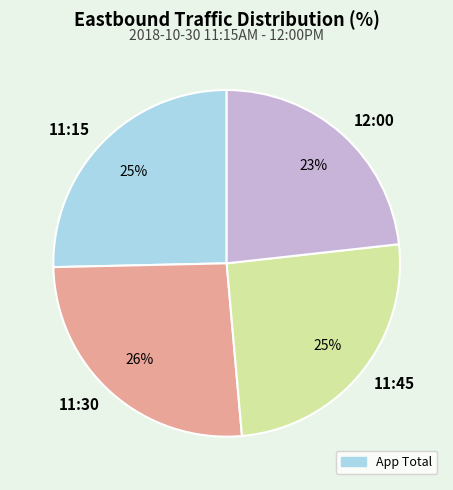

How many segments does this pie chart have?

4